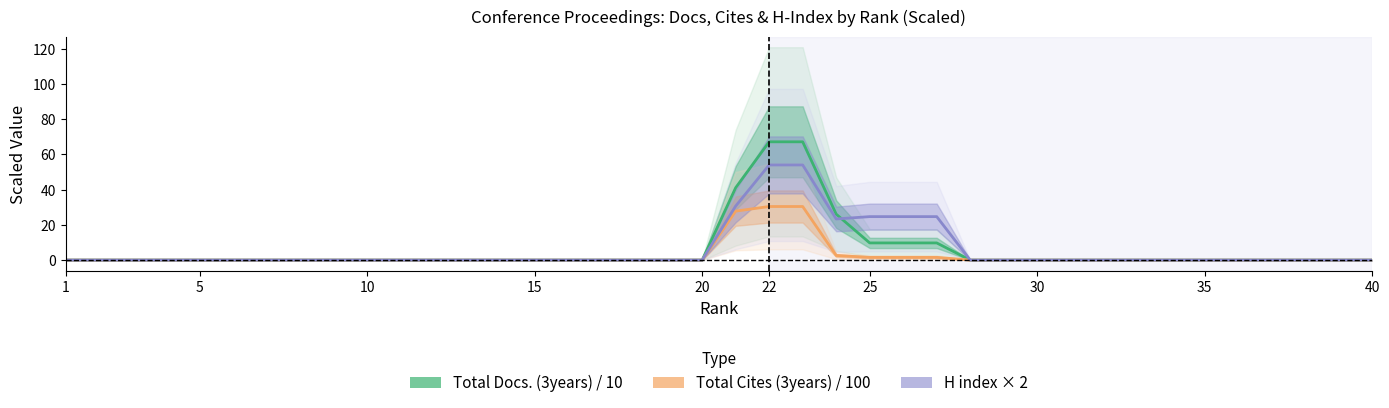

Reading right to left, what are all the values shown in this chart?

Total Docs. (3years) / 10: 0.0	0.0	0.0	0.0	0.0	0.0	0.0	0.0	0.0	0.0	0.0	0.0	0.0	9.7	9.7	9.7	26.1	67.1	67.1	41.1	0.0	0.0	0.0	0.0	0.0	0.0	0.0	0.0	0.0	0.0	0.0	0.0	0.0	0.0	0.0	0.0	0.0	0.0	0.0	0.0
Total Cites (3years) / 100: 0.0	0.0	0.0	0.0	0.0	0.0	0.0	0.0	0.0	0.0	0.0	0.0	0.0	1.5	1.5	1.5	2.6	30.4	30.4	27.8	0.0	0.0	0.0	0.0	0.0	0.0	0.0	0.0	0.0	0.0	0.0	0.0	0.0	0.0	0.0	0.0	0.0	0.0	0.0	0.0
H index × 2: 0.0	0.0	0.0	0.0	0.0	0.0	0.0	0.0	0.0	0.0	0.0	0.0	0.0	24.7	24.7	24.7	23.3	54.0	54.0	30.7	0.0	0.0	0.0	0.0	0.0	0.0	0.0	0.0	0.0	0.0	0.0	0.0	0.0	0.0	0.0	0.0	0.0	0.0	0.0	0.0